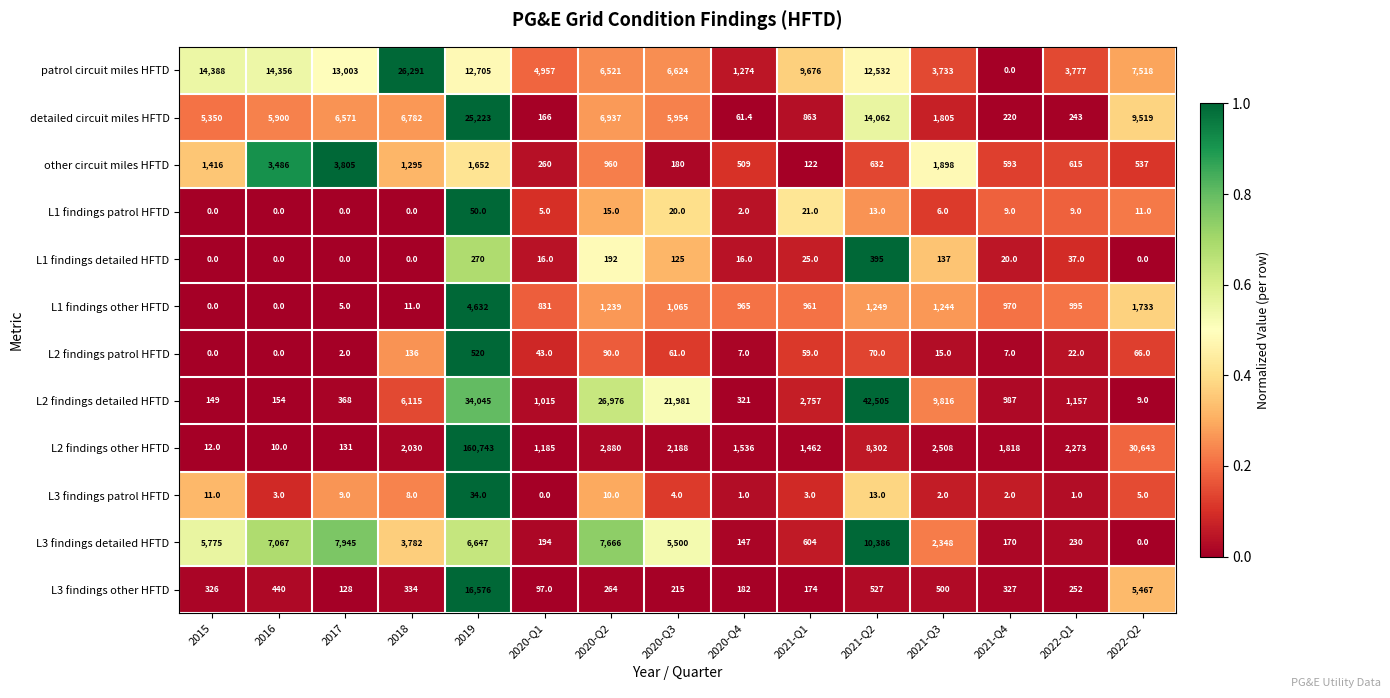

What is the sum of all L1 findings detailed HFTD values?

1233.0